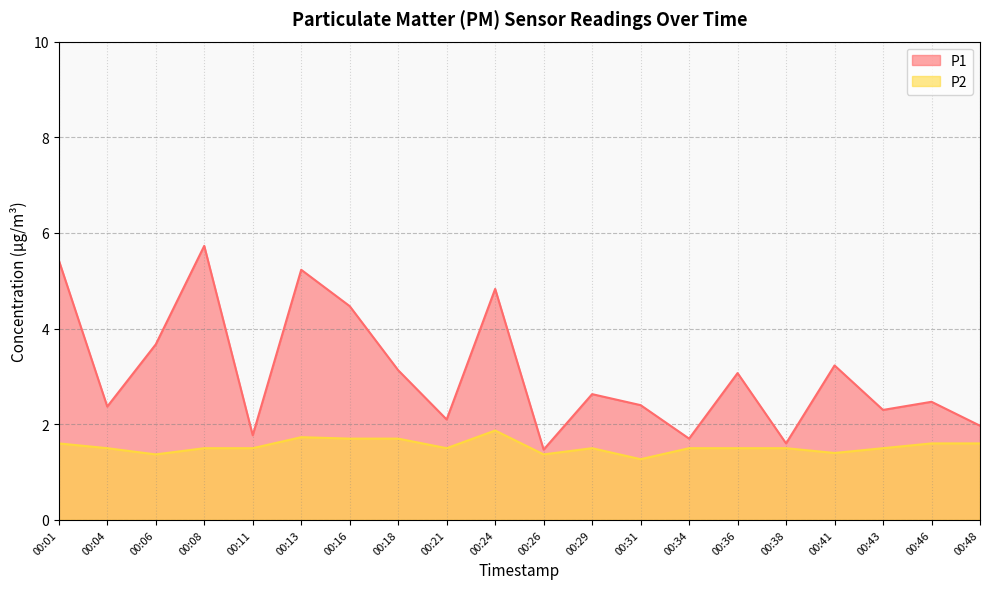

True or false: P1 and P2 cross at least once.

False